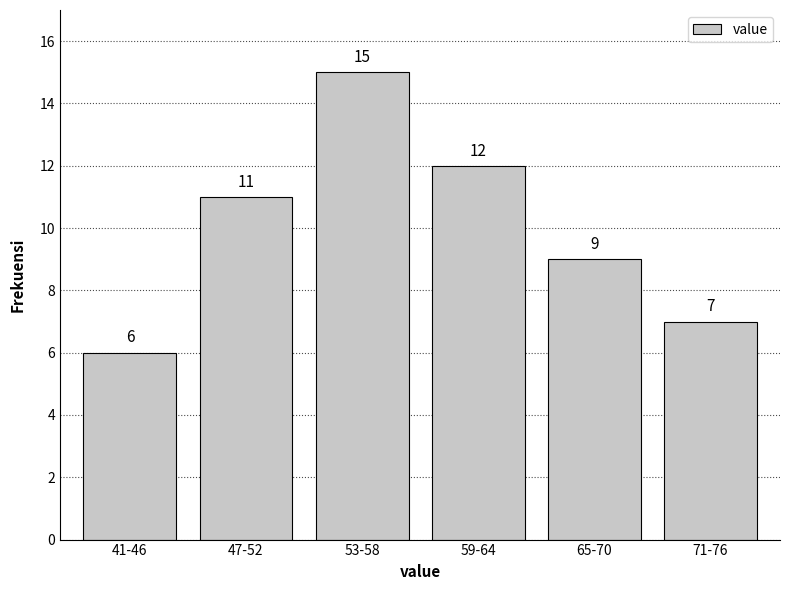

Reading left to right, list all the values displayed in this chart.

41-46=6	47-52=11	53-58=15	59-64=12	65-70=9	71-76=7